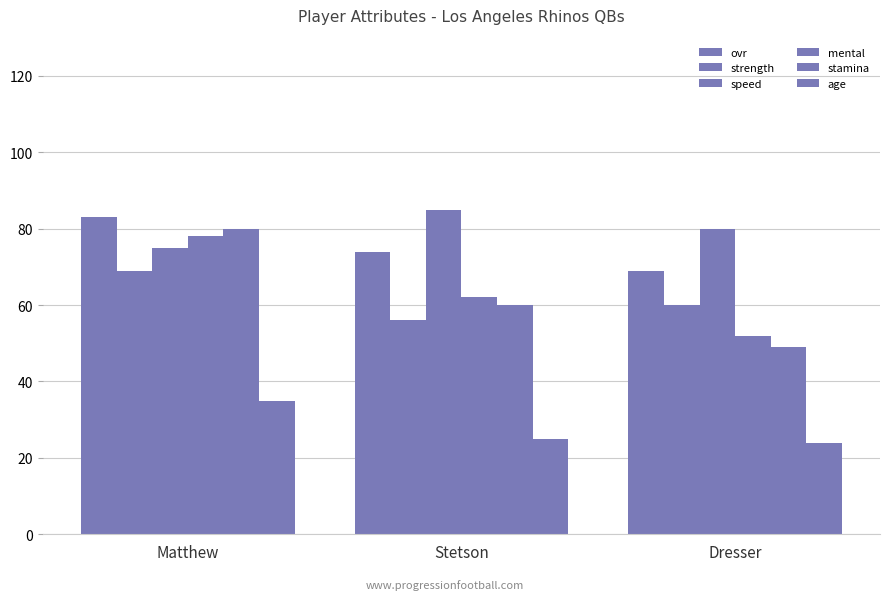

How many values in the stamina series are below 60?

1